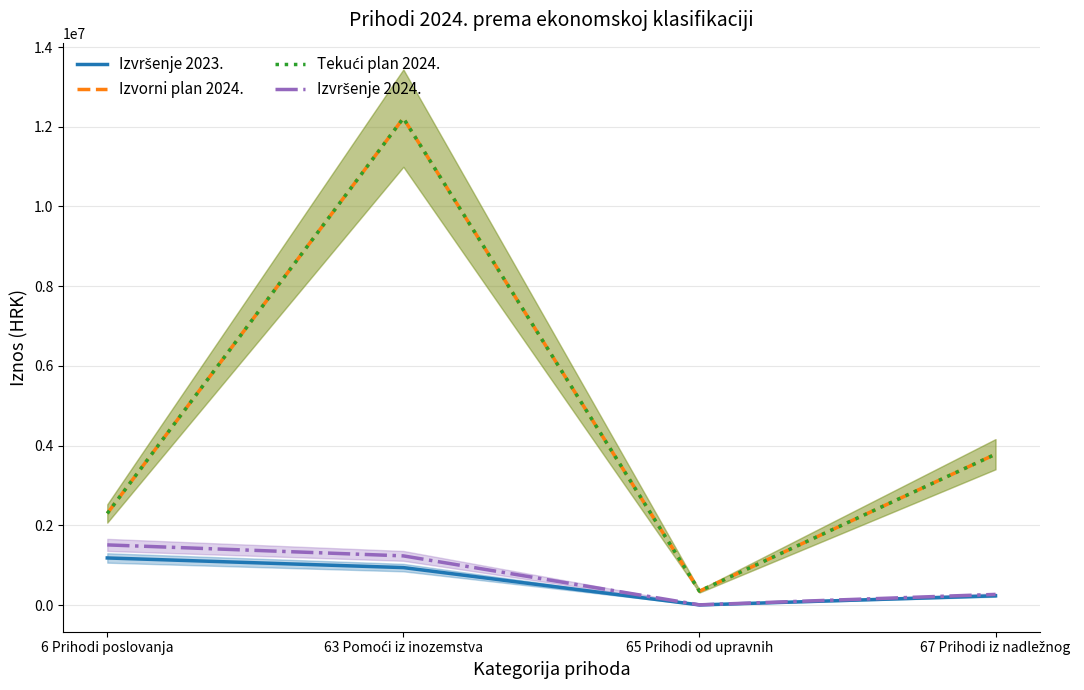

What is the difference between the maximum and minimum values in the Izvršenje 2023. series?

1178383.1